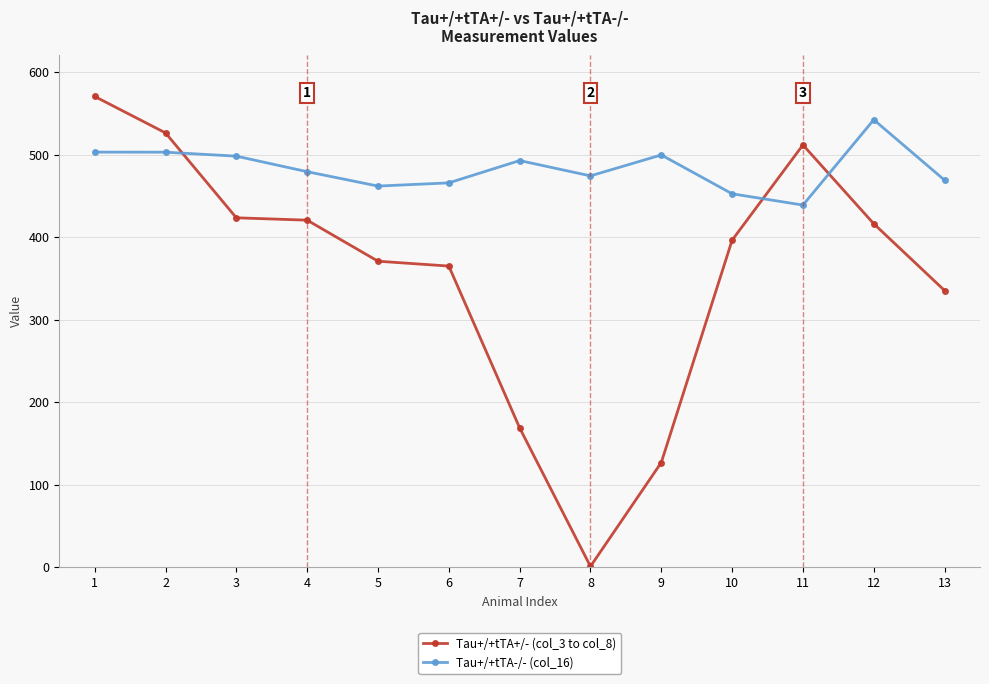

Does the chart have visible grid lines?

Yes